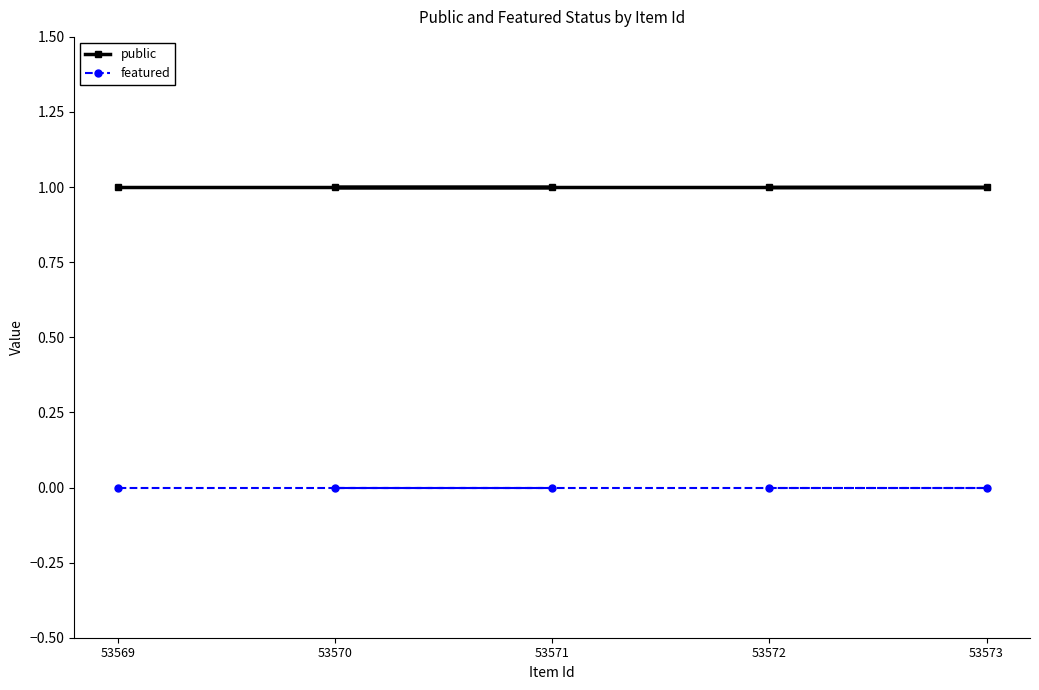

Is this an area chart (filled region under the line)?

No